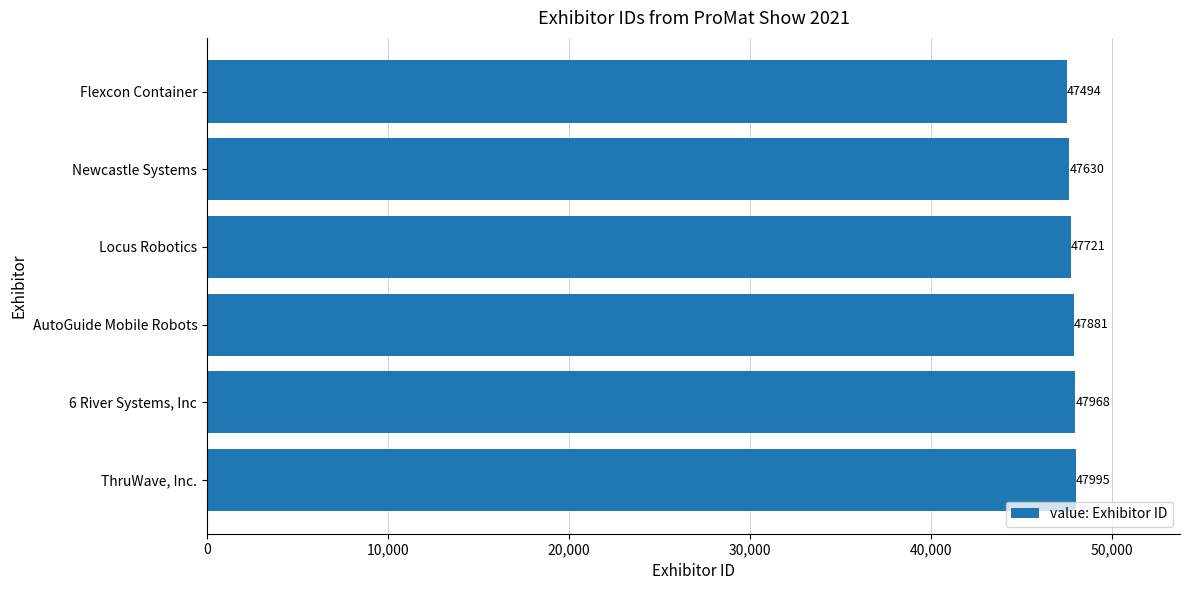

List the labels in order of value, smallest first.

Flexcon Container, Newcastle Systems, Locus Robotics, AutoGuide Mobile Robots, 6 River Systems, Inc, ThruWave, Inc.